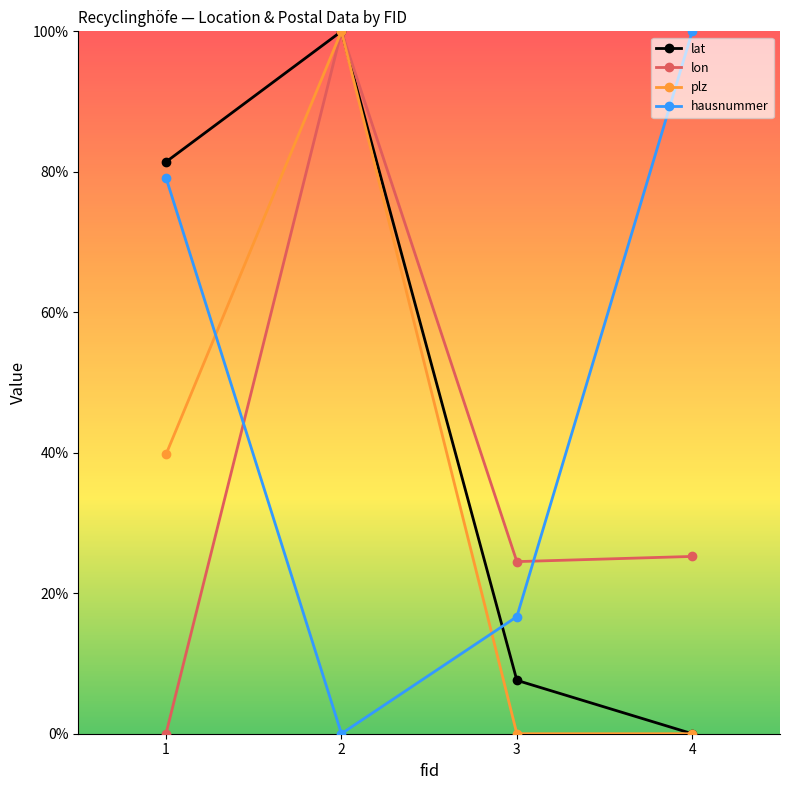

Reading left to right, extract all data points from this chart.

lat: 1=81.4	2=100.0	3=7.6	4=0.0
lon: 1=0.0	2=100.0	3=24.5	4=25.2
plz: 1=39.8	2=100.0	3=0.0	4=0.0
hausnummer: 1=79.2	2=0.0	3=16.7	4=100.0